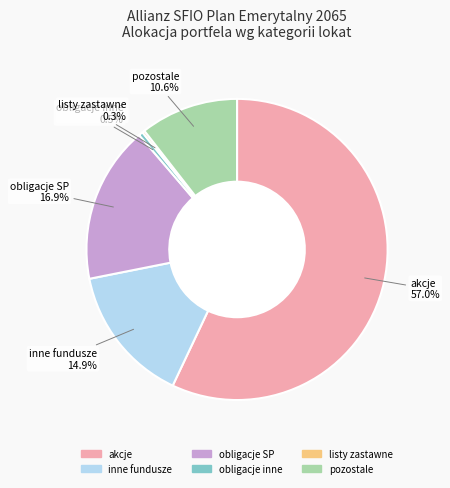

Is there a majority slice in this chart?

Yes